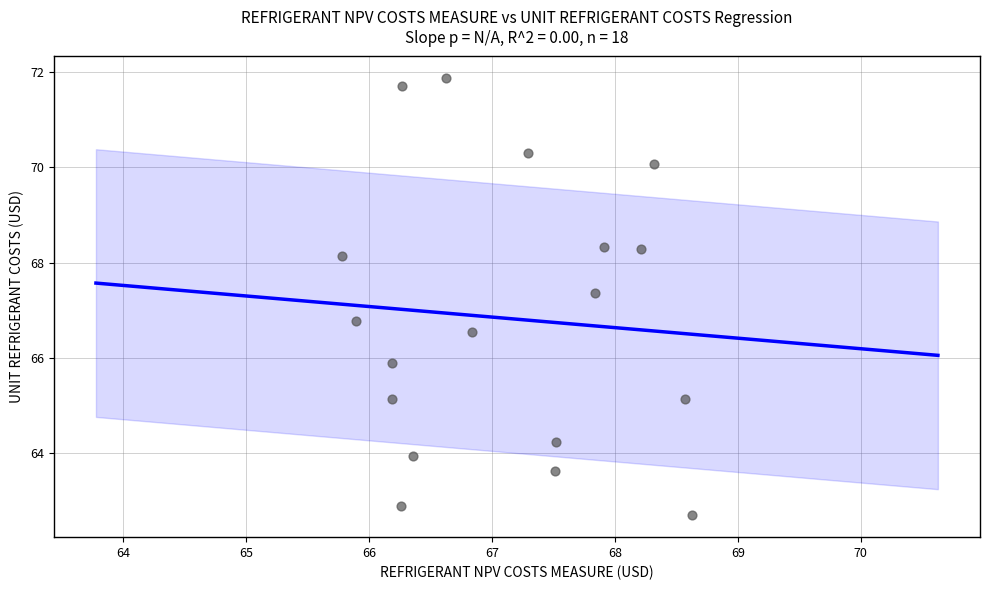

What is the range of X values (max minus min)?

2.8